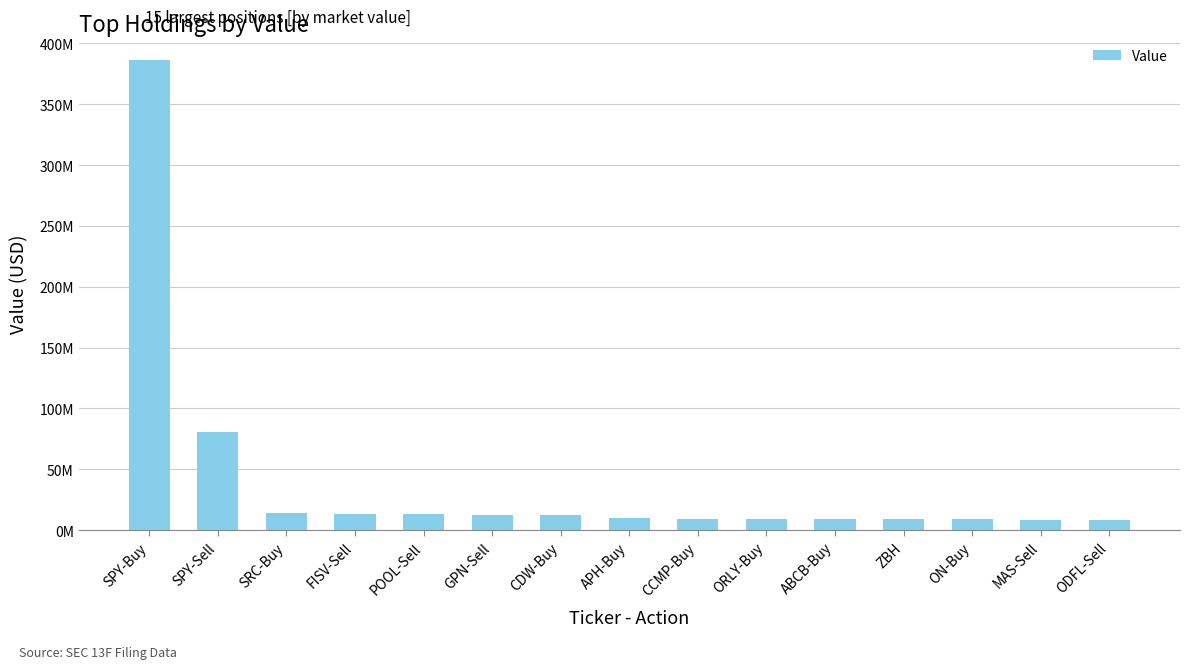

What is the label of the 5th bar from the left?

POOL-Sell